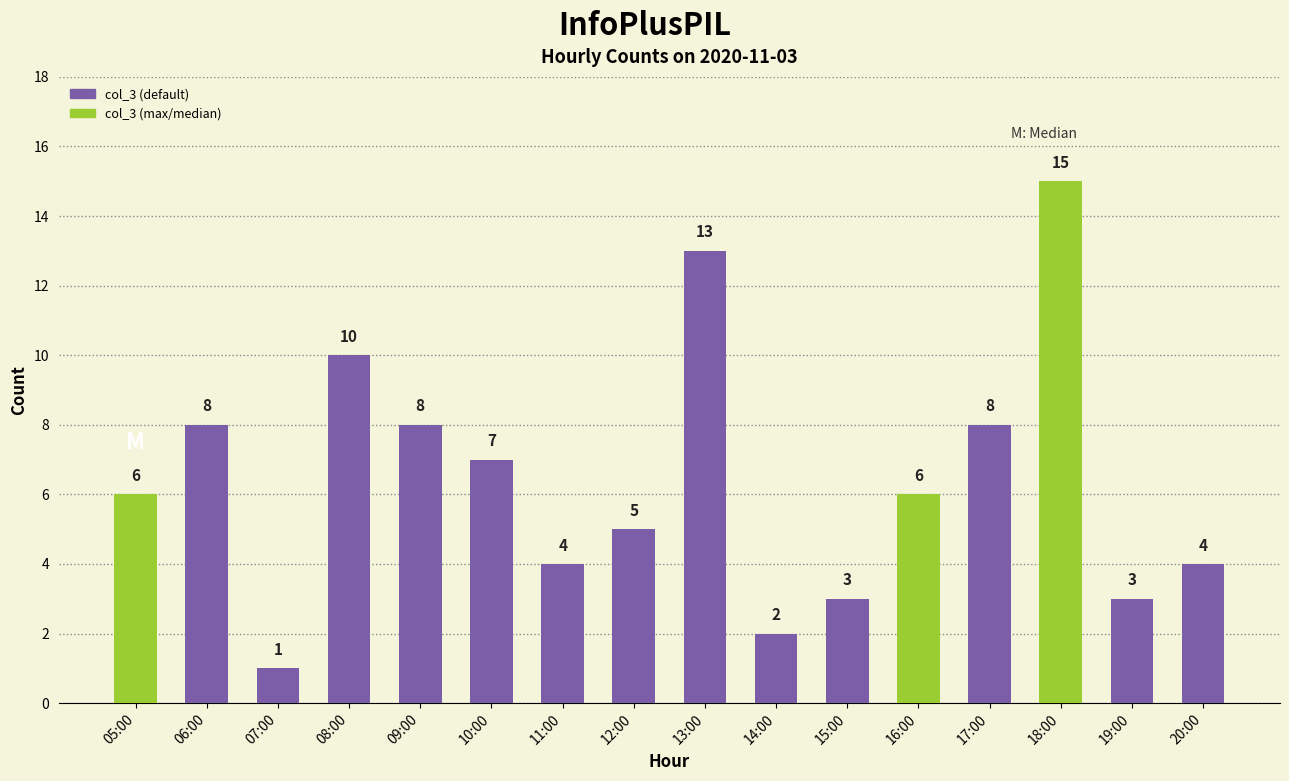

What is the sum of the values at 05:00 and 17:00?

14